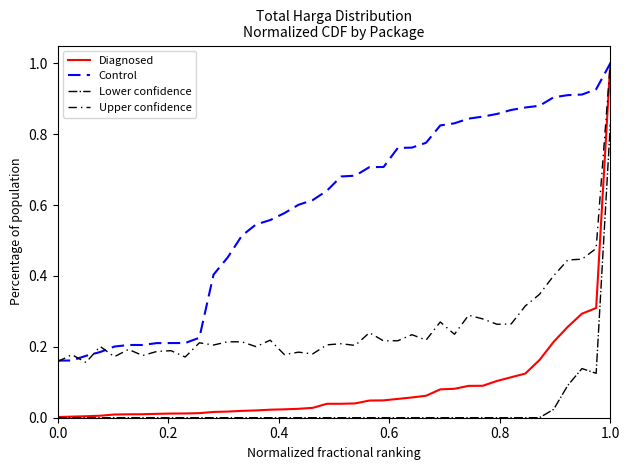

Which series has the largest total across all categories?

Control